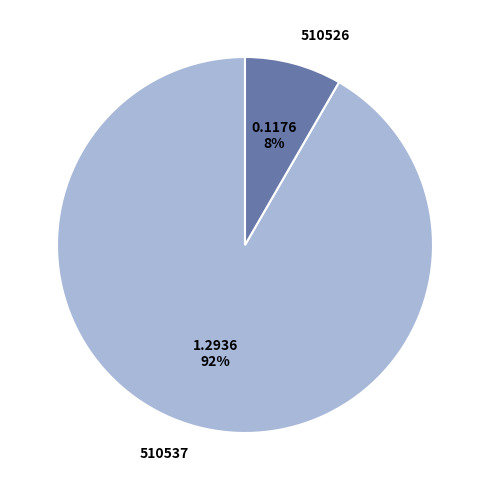

To the nearest percent, what is the average slice percentage?

50%